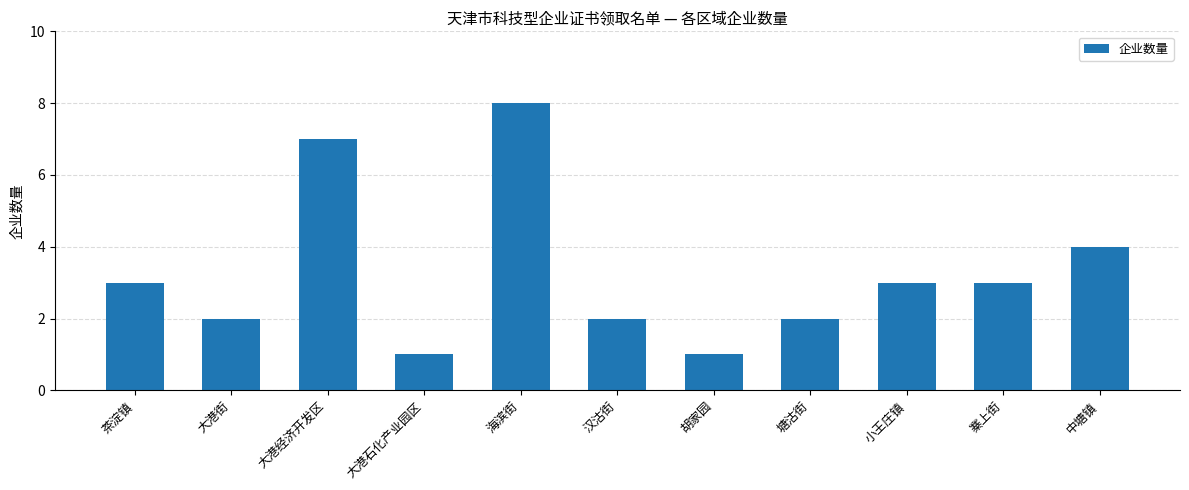

Reading right to left, what are all the values shown in this chart?

中塘镇=4	寨上街=3	小王庄镇=3	塘沽街=2	胡家园=1	汉沽街=2	海滨街=8	大港石化产业园区=1	大港经济开发区=7	大港街=2	茶淀镇=3